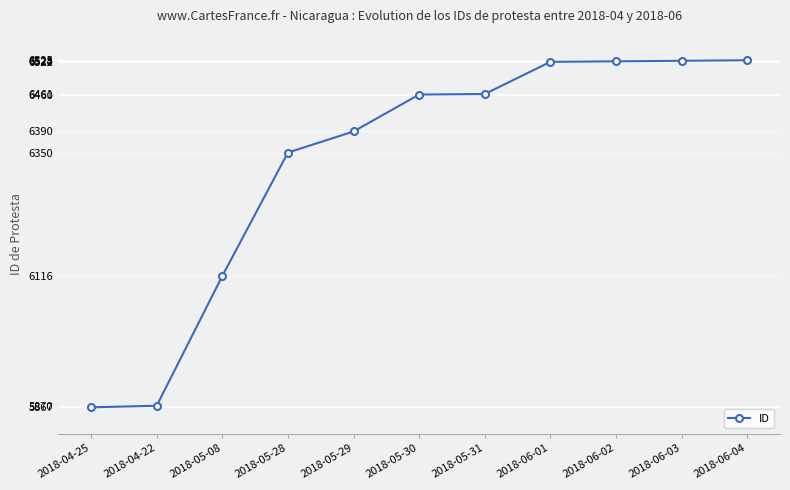

How many categories are shown in the chart?

11